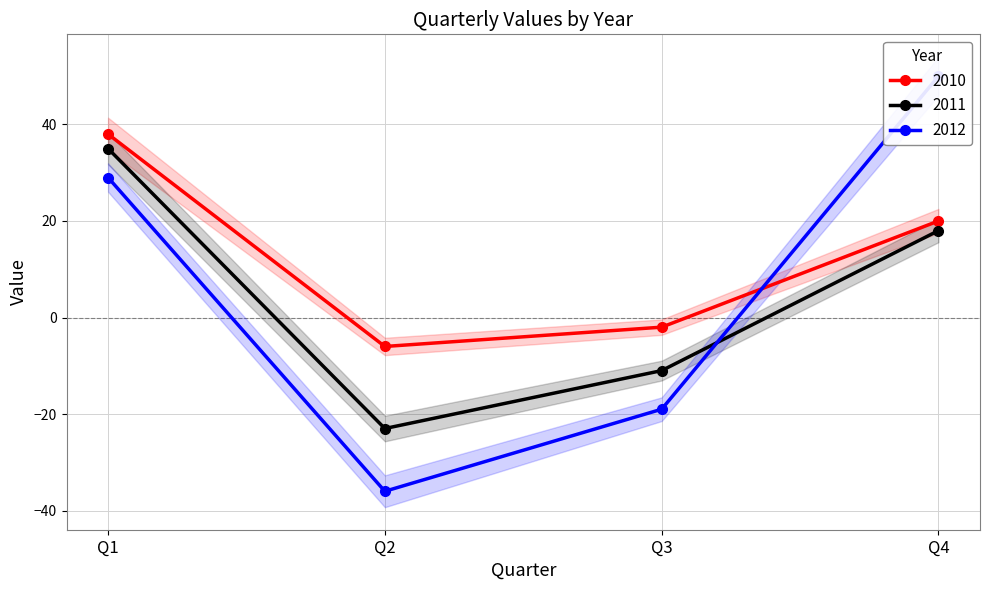

How many values in the 2011 series are below 18?

2